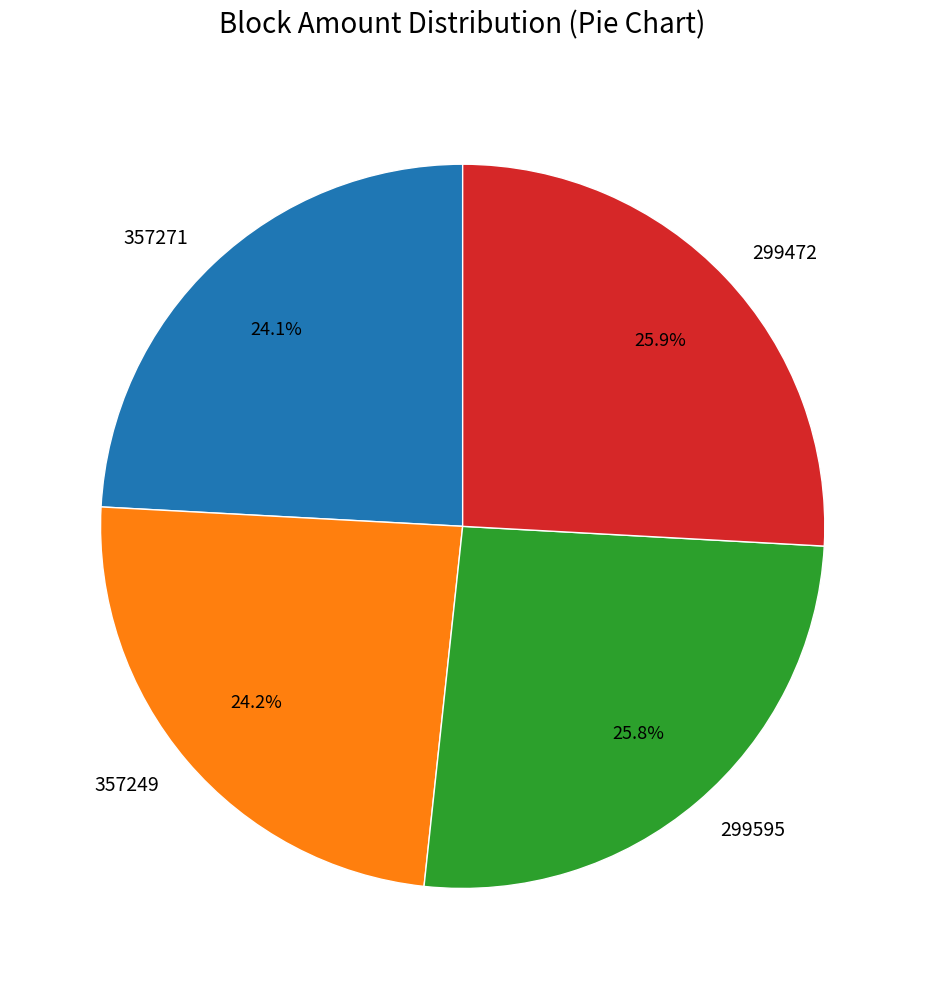

How many segments does this pie chart have?

4